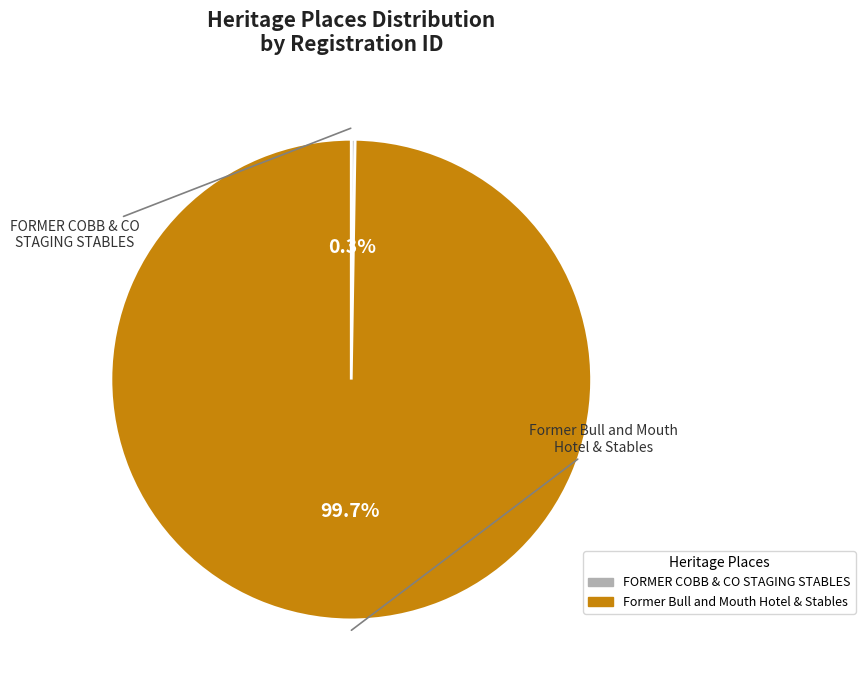

Which slice is the largest?

Former Bull and Mouth Hotel & Stables